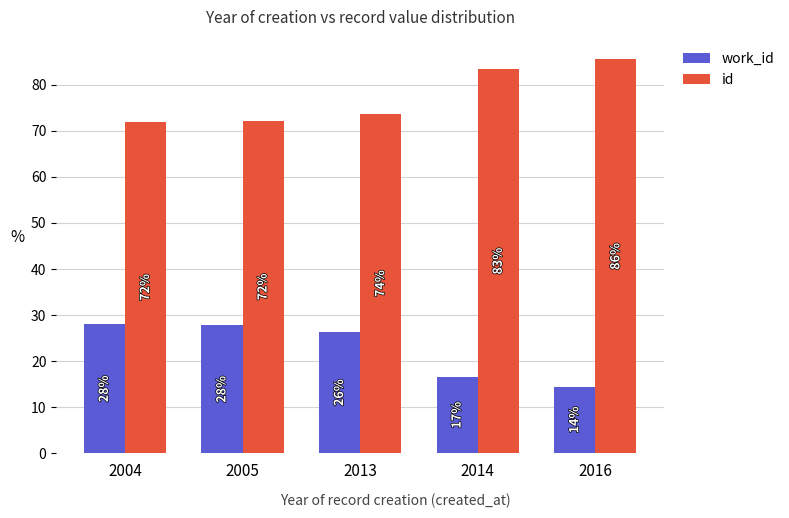

At 2016, list the series in order from smallest to largest.

work_id, id